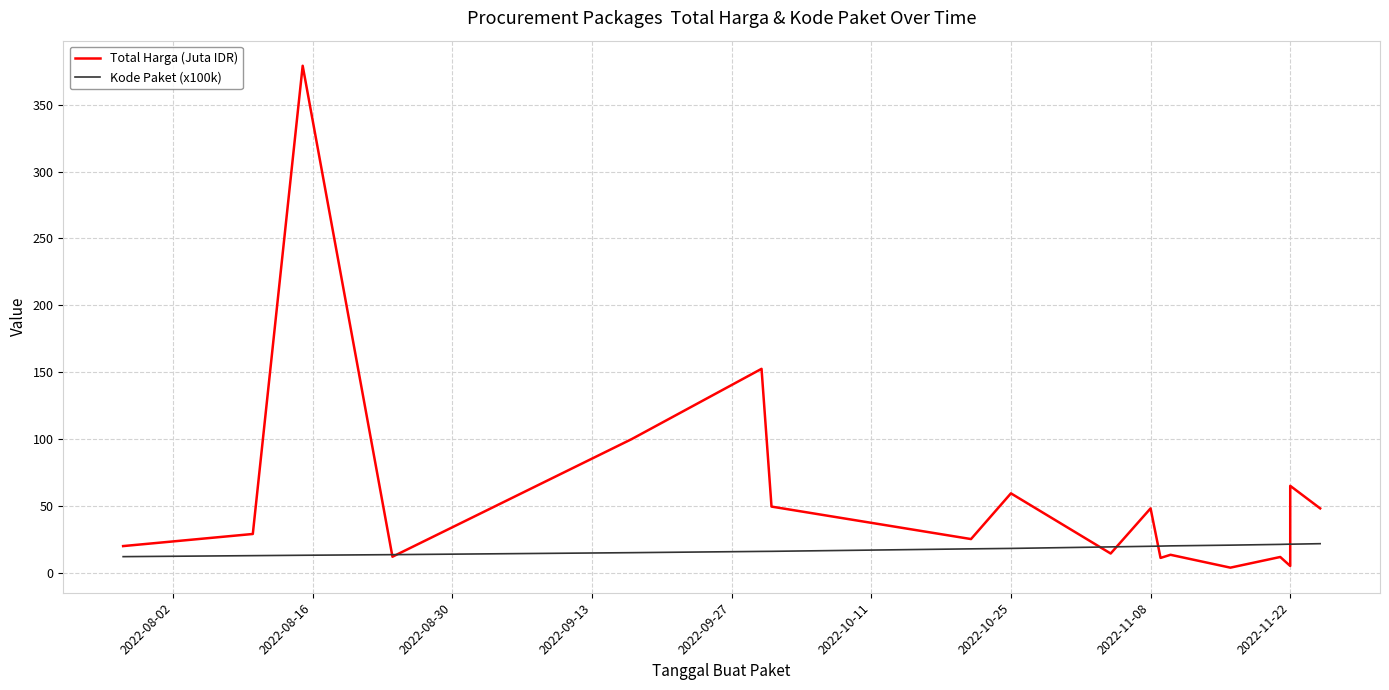

How many intersections are there between Kode Paket (x100k) and Total Harga (Juta IDR)?

6